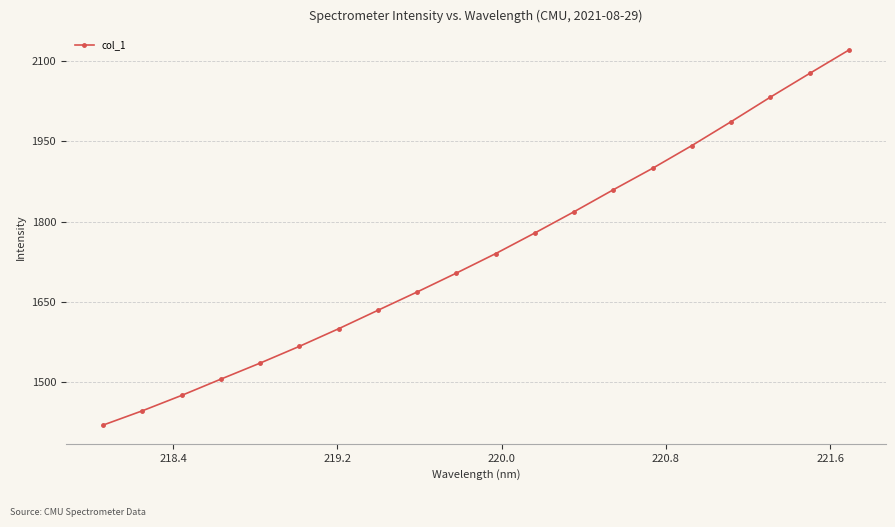

What is the maximum value shown in the chart?

2120.4